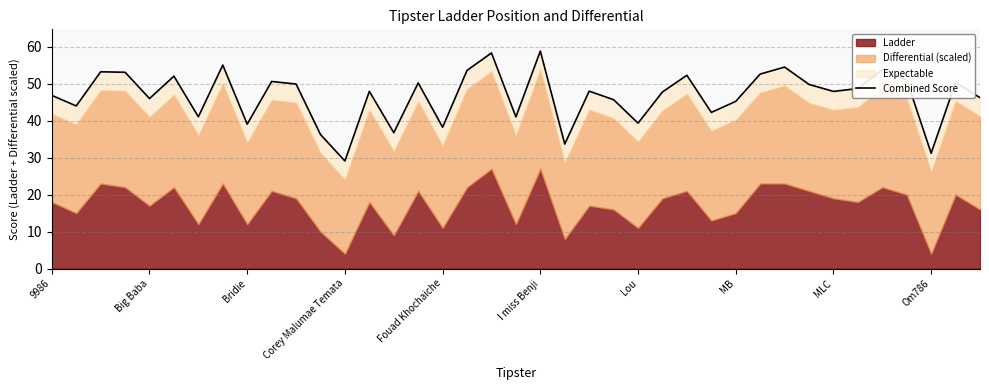

How many interior local valleys (lower than both neighbors) does the data have?

13